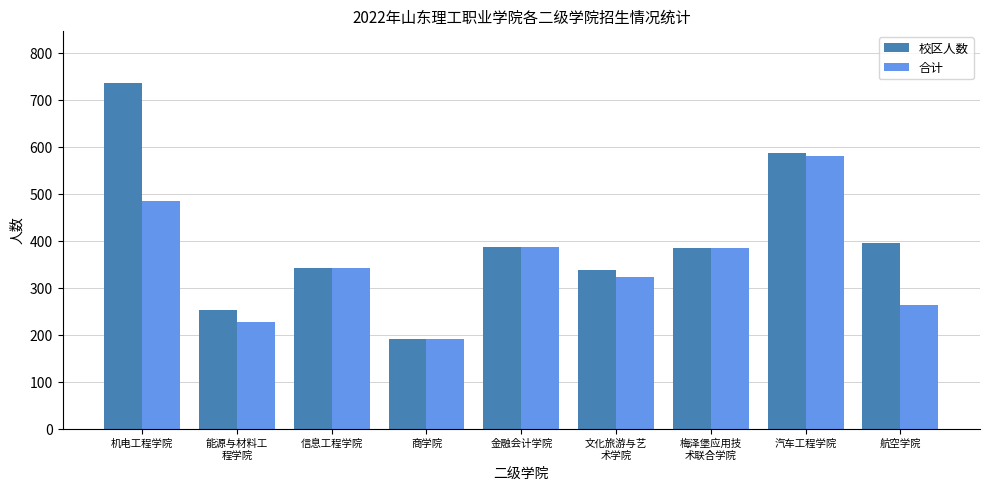

At which category is the sum across all series the highest?

机电工程学院